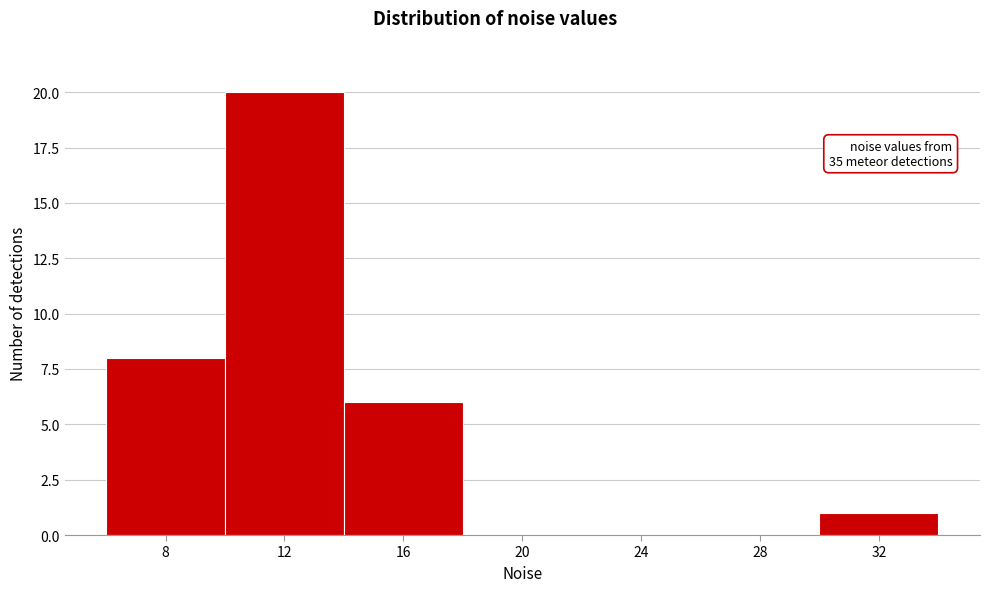

Reading right to left, transcribe all the data shown in this chart.

32=1	28=0	24=0	20=0	16=6	12=20	8=8